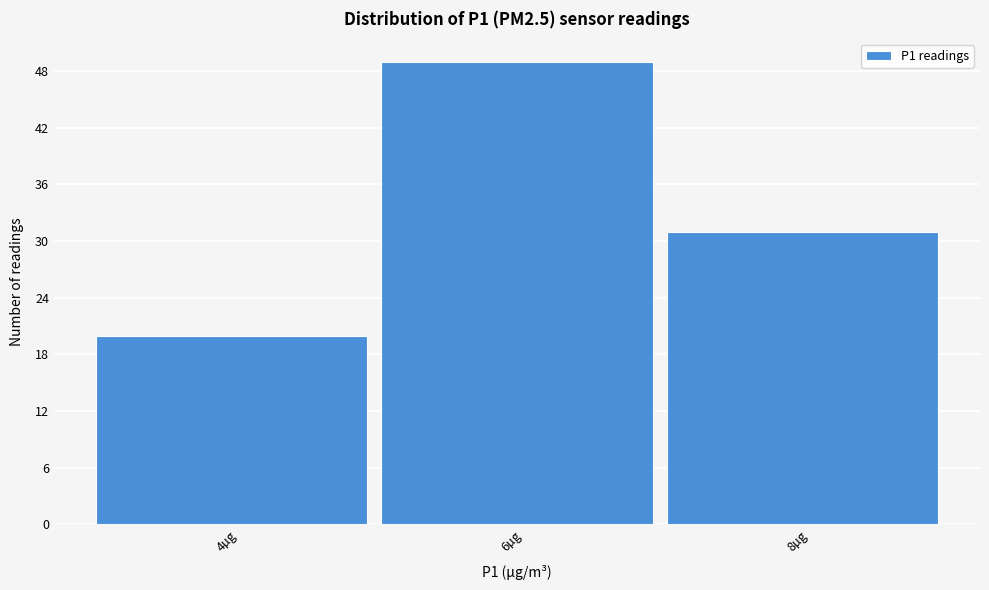

Reading left to right, what are all the values shown in this chart?

4µg=20	6µg=49	8µg=31